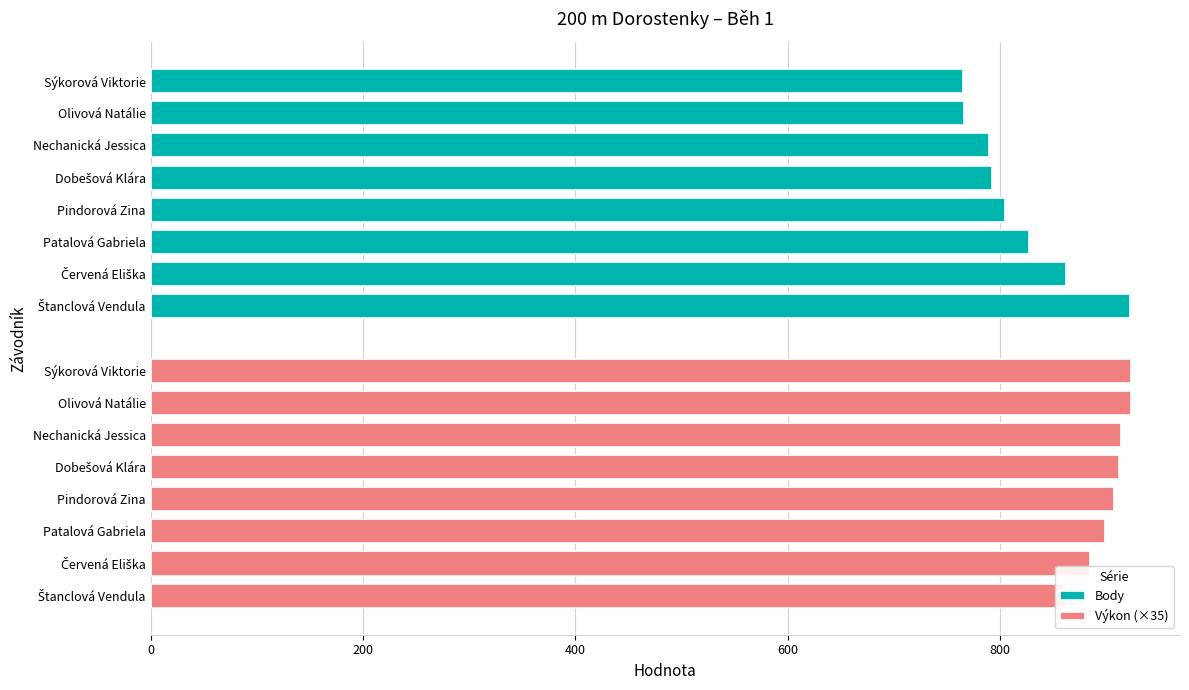

What is the greatest value displayed?

923.0